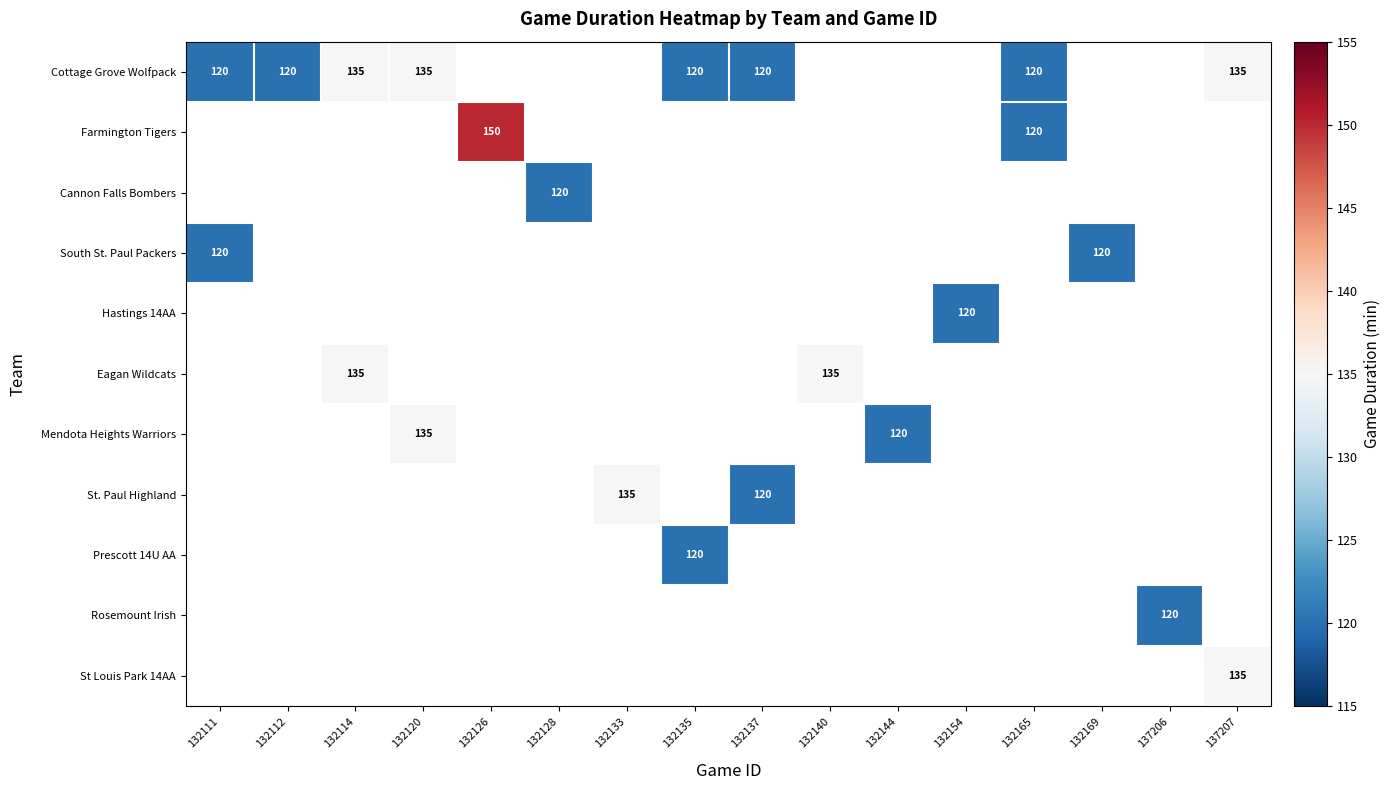

The value of Cottage Grove Wolfpack at 132165 is 63. True or false?

False